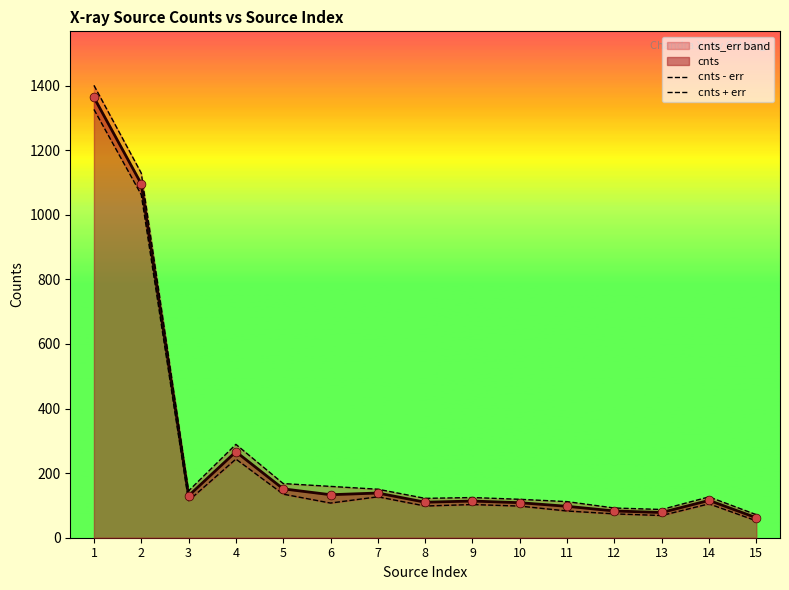

Which series has the widest spread of Y values?

cnts + err